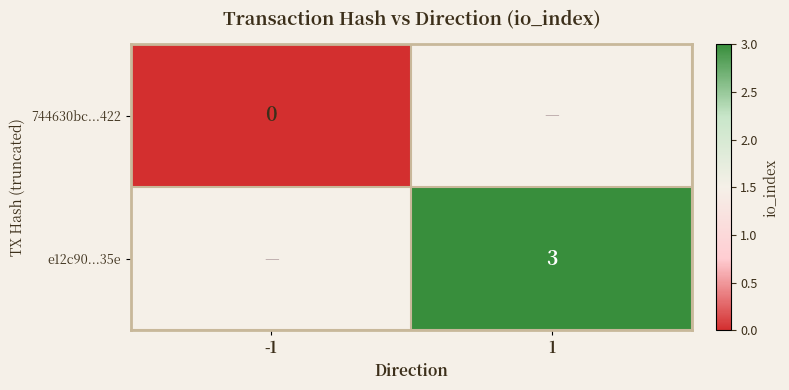

Is the value of e12c90...35e at 1 greater than the value of 744630bc...422 at -1?

Yes